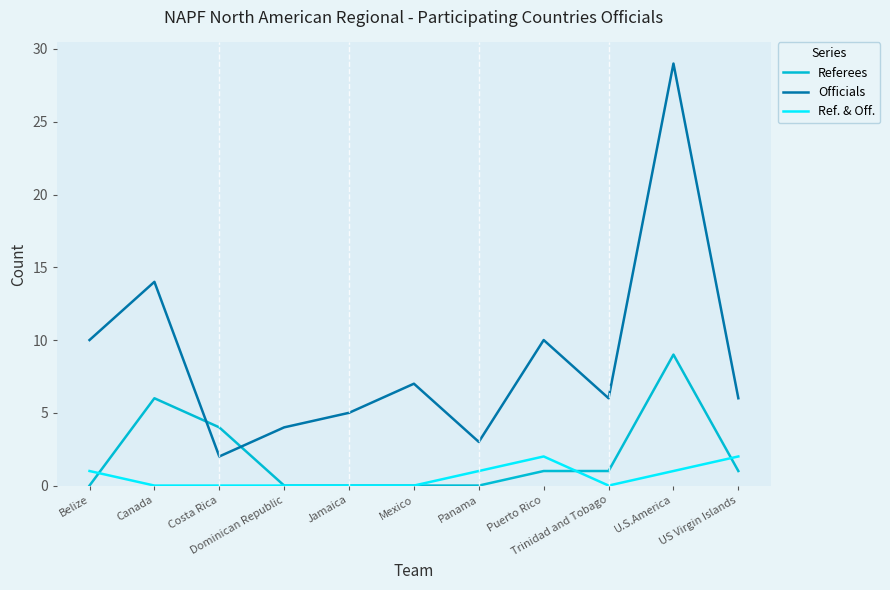

What is the total value across all series at Belize?

11